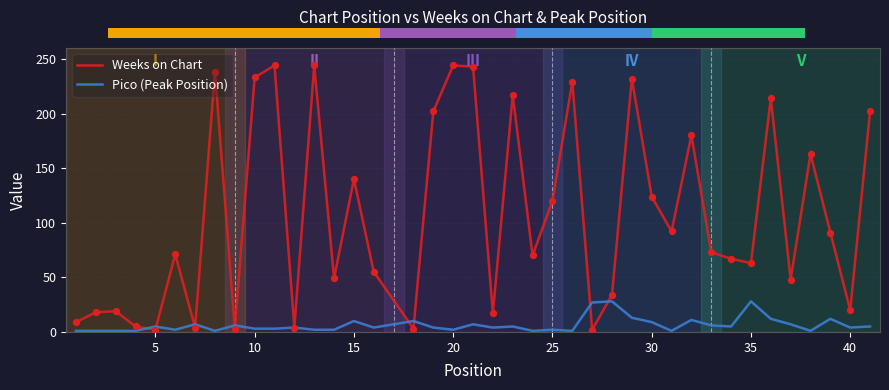

Which series contains the lowest Y value?

Pico (Peak Position)